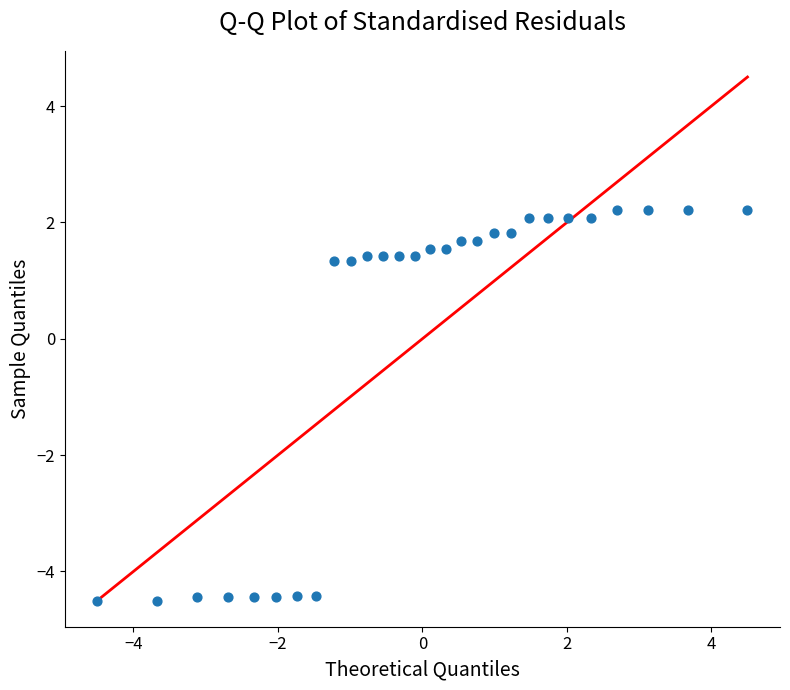

What is the range of X values (max minus min)?

9.0